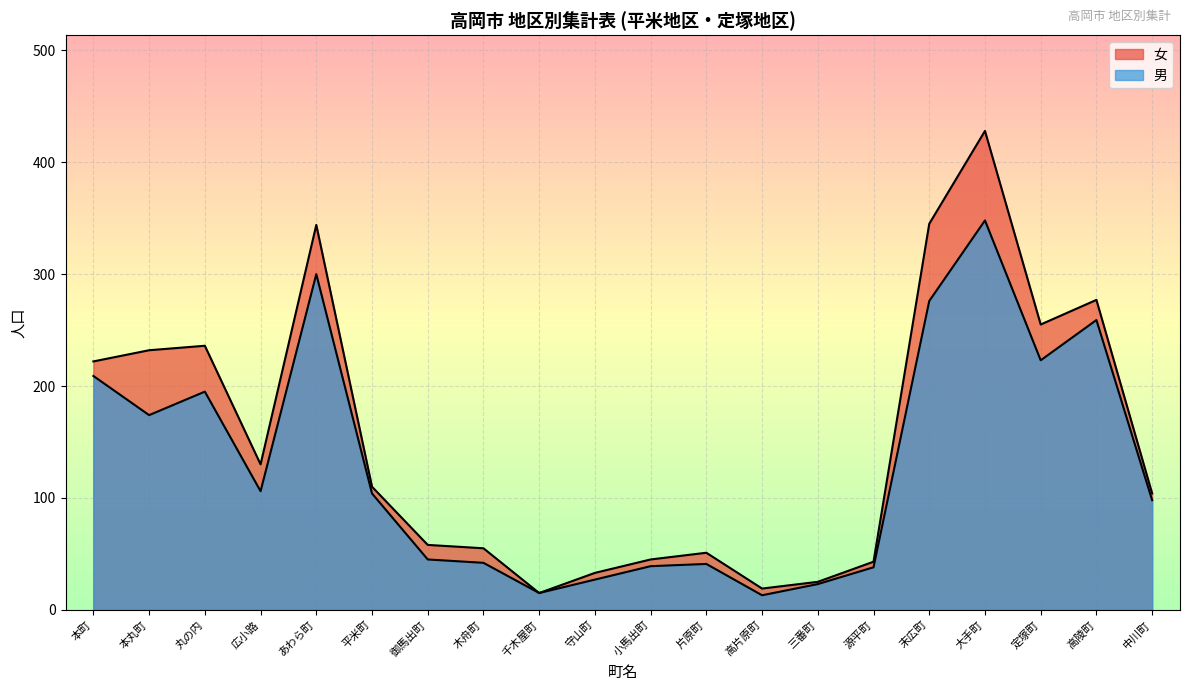

Rank the categories by 女 value from highest to lowest.

大手町, 末広町, あわら町, 高陵町, 定塚町, 丸の内, 本丸町, 本町, 広小路, 平米町, 中川町, 御馬出町, 木舟町, 片原町, 小馬出町, 源平町, 守山町, 三番町, 高片原町, 千木屋町